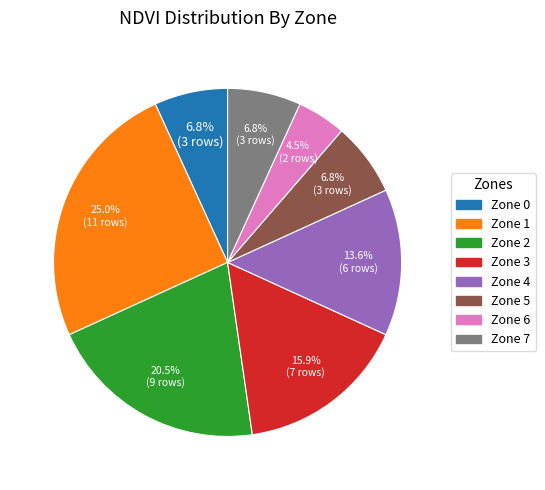

Is there a majority slice in this chart?

No